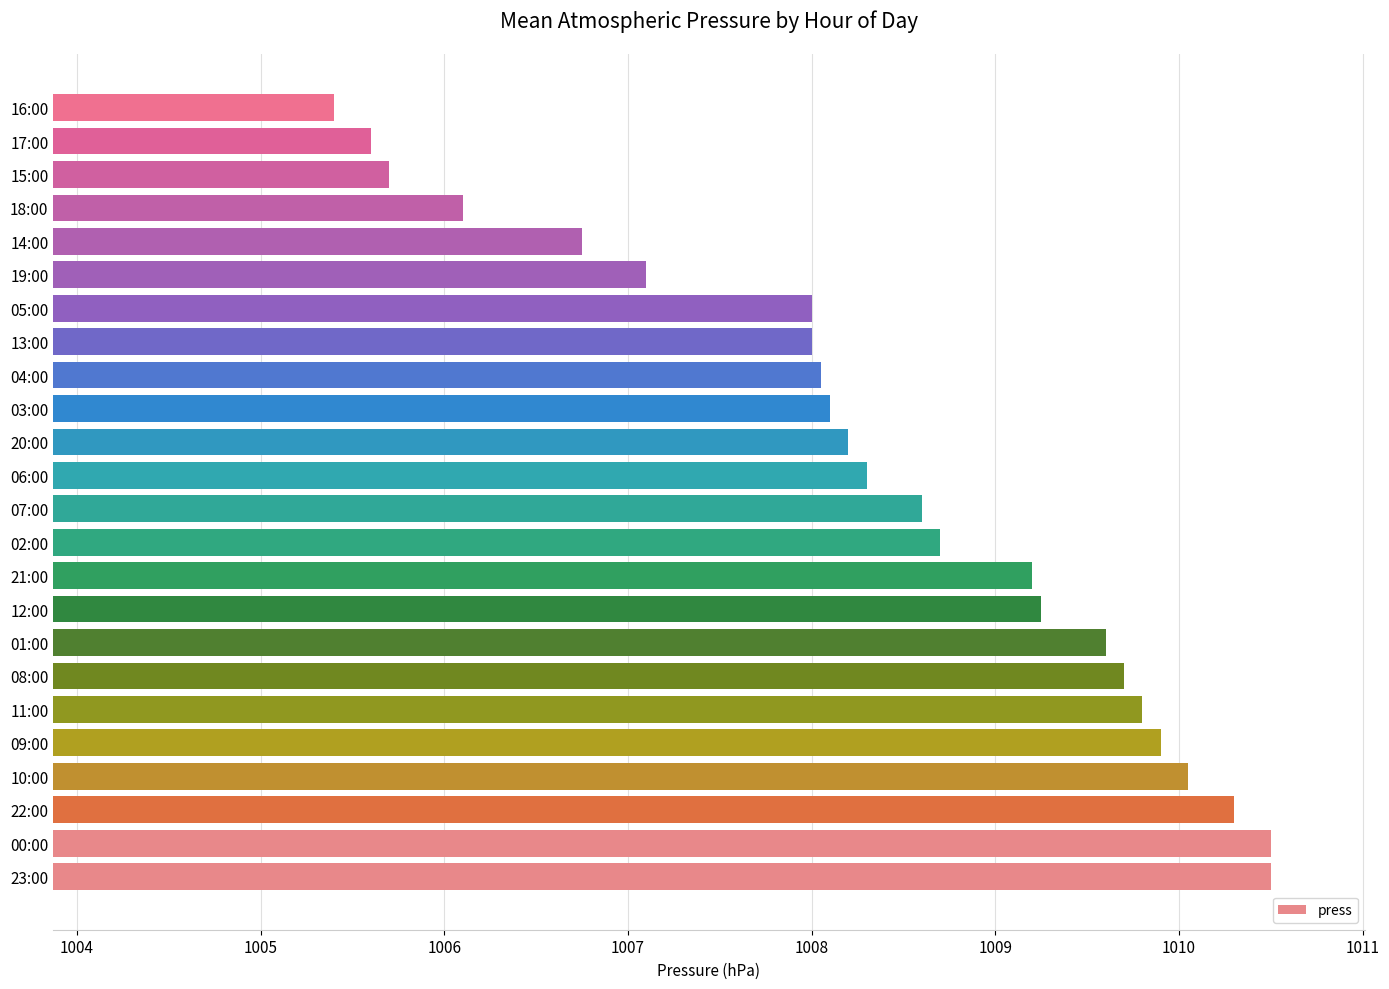

At which label is the value closest to 1007?

19:00